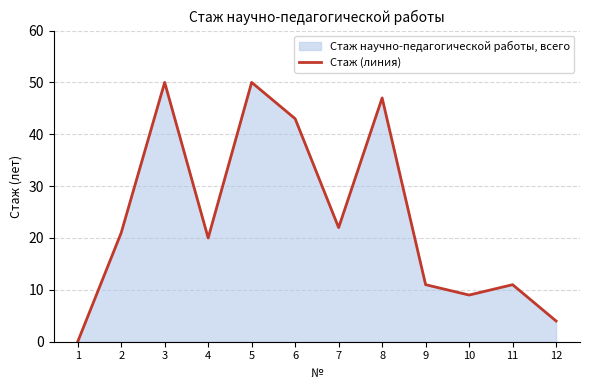

Is it true that the value at 10 is 16?

False